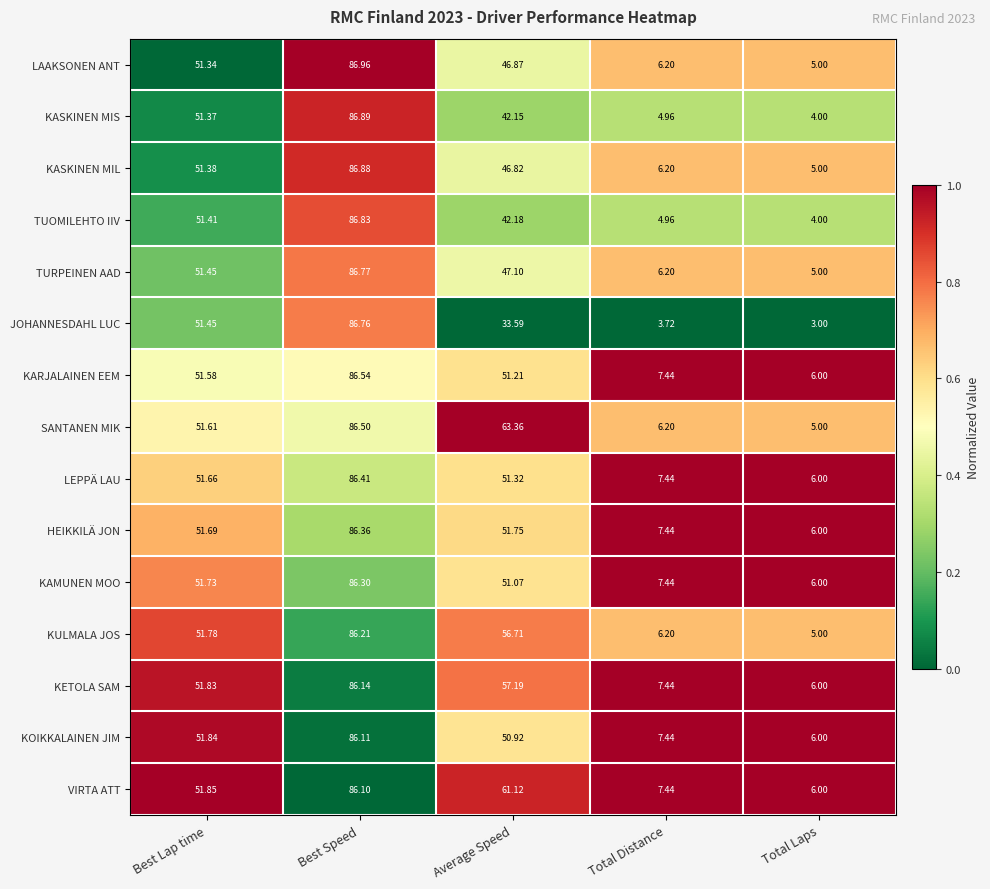

Which series changed the most between Best Speed and Total Laps?

JOHANNESDAHL LUC